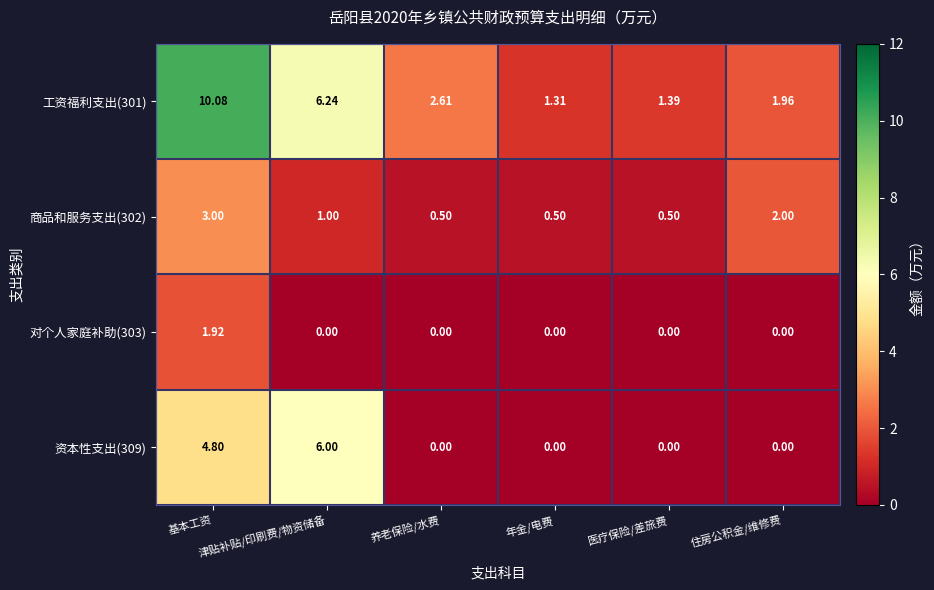

Reading right to left, list all the values displayed in this chart.

工资福利支出(301): 住房公积金/维修费=2.0	医疗保险/差旅费=1.4	年金/电费=1.3	养老保险/水费=2.6	津贴补贴/印刷费/物资储备=6.2	基本工资=10.1
商品和服务支出(302): 住房公积金/维修费=2.0	医疗保险/差旅费=0.5	年金/电费=0.5	养老保险/水费=0.5	津贴补贴/印刷费/物资储备=1.0	基本工资=3.0
对个人家庭补助(303): 住房公积金/维修费=0.0	医疗保险/差旅费=0.0	年金/电费=0.0	养老保险/水费=0.0	津贴补贴/印刷费/物资储备=0.0	基本工资=1.9
资本性支出(309): 住房公积金/维修费=0.0	医疗保险/差旅费=0.0	年金/电费=0.0	养老保险/水费=0.0	津贴补贴/印刷费/物资储备=6.0	基本工资=4.8